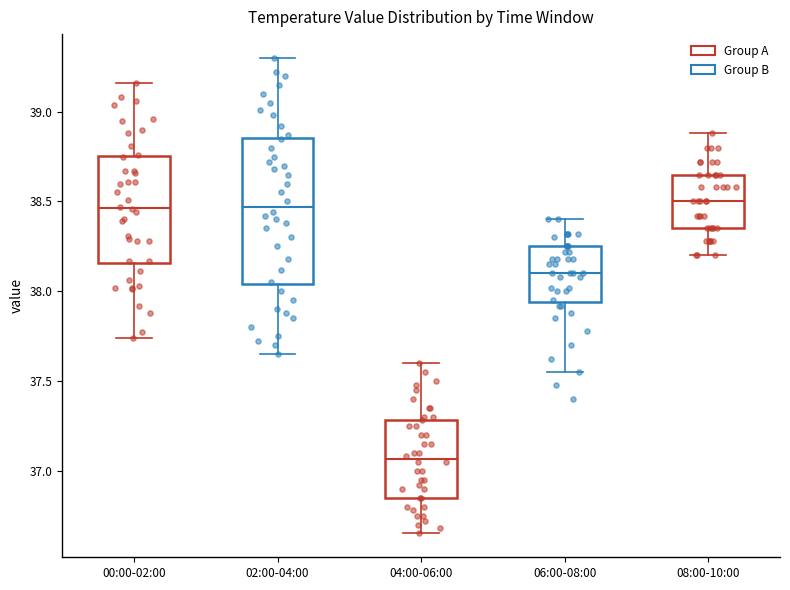

Reading left to right, transcribe this box plot: for each box, give where its median line is, the range the box spans, and where its two whiskers end, as read against the y-axis. The values are not printed on the chart, so give them approximately, as read against the axis.

00:00-02:00: median 38.45, box 38.15 to 38.75, whiskers 37.75 to 39.15
02:00-04:00: median 38.45, box 38.05 to 38.85, whiskers 37.65 to 39.30
04:00-06:00: median 37.05, box 36.85 to 37.30, whiskers 36.65 to 37.60
06:00-08:00: median 38.10, box 37.95 to 38.25, whiskers 37.55 to 38.40
08:00-10:00: median 38.50, box 38.35 to 38.65, whiskers 38.20 to 38.90